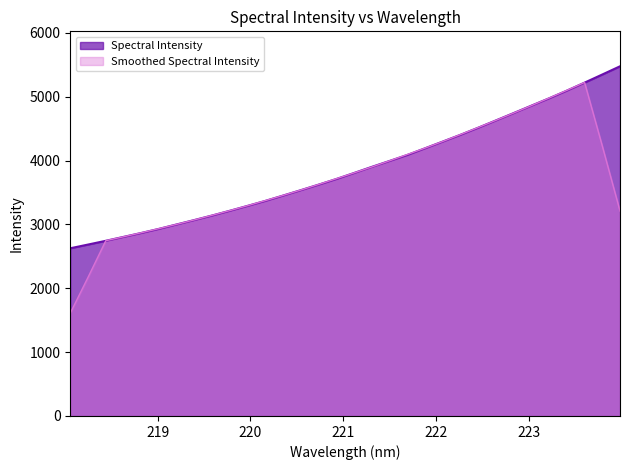

Which has a higher value, 223.408 or 223.0264?

223.408